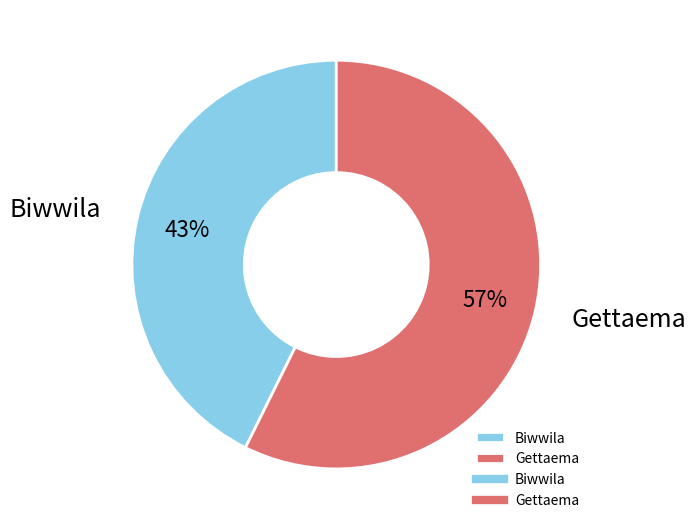

True or false: Biwwila accounts for 31% of the total.

False